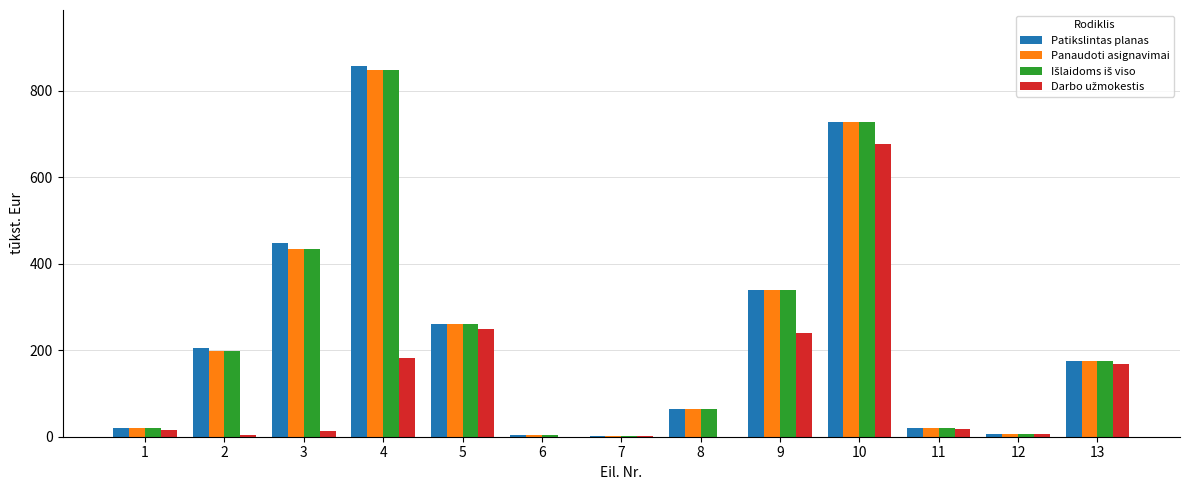

What is the sum of all Patikslintas planas values?

3133.1